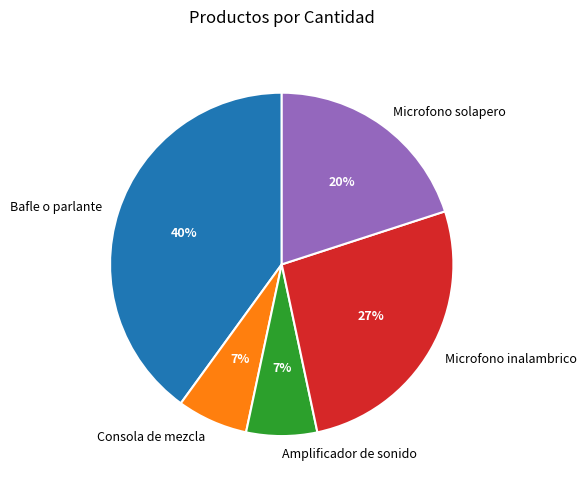

Count the number of slices in the pie.

5